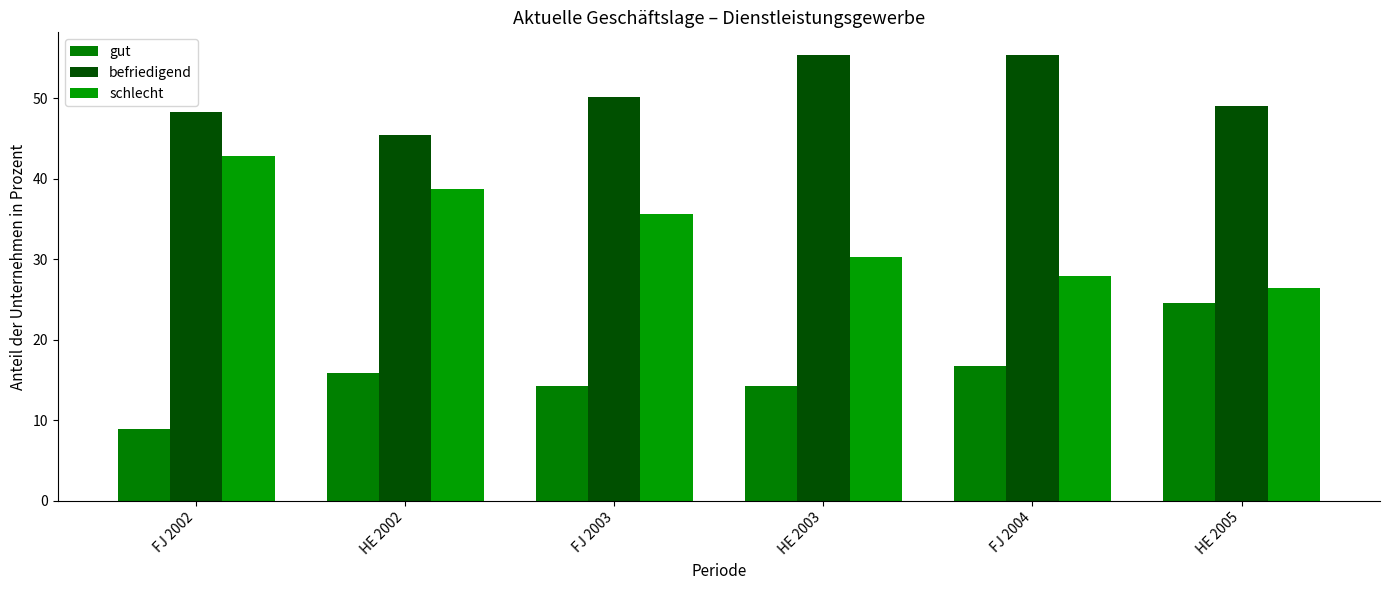

What is the spread (max minus min) of values at HE 2003?

41.2